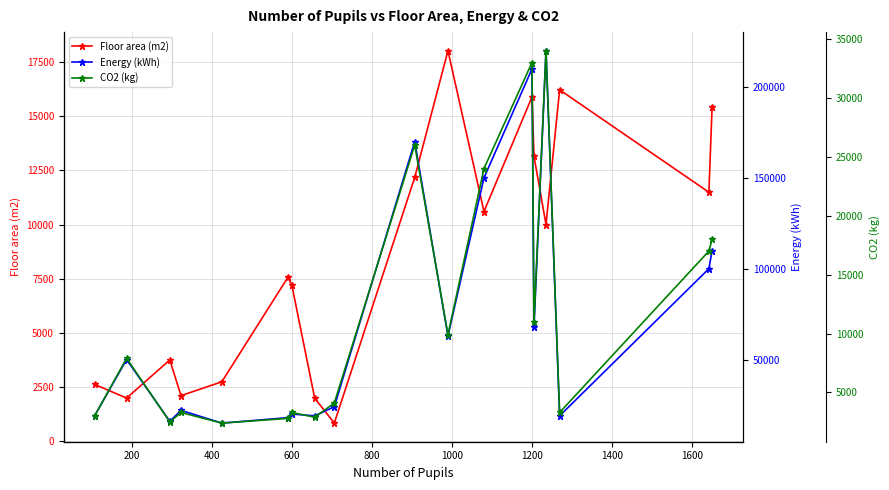

True or false: Floor area (m2) and Energy (kWh) cross at least once.

False